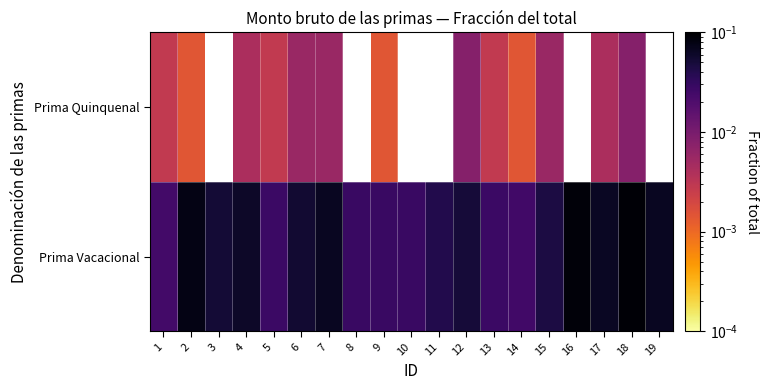

List the series in order of their overall mean, lowest first.

Prima Quinquenal, Prima Vacacional